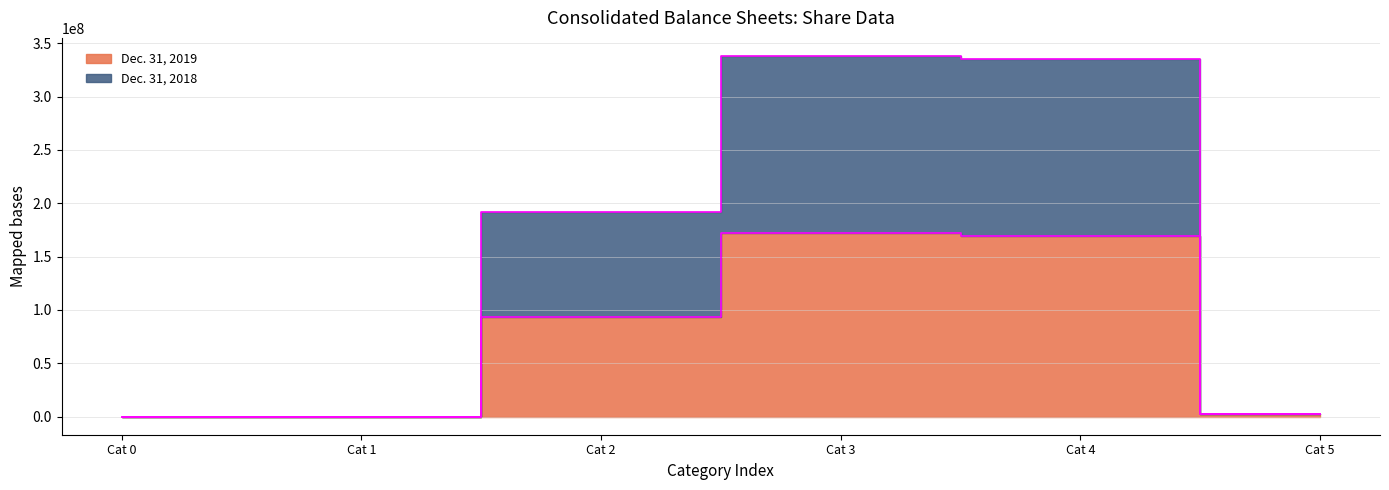

True or false: Dec. 31, 2019 has more than 1 points higher than both neighbors.

False